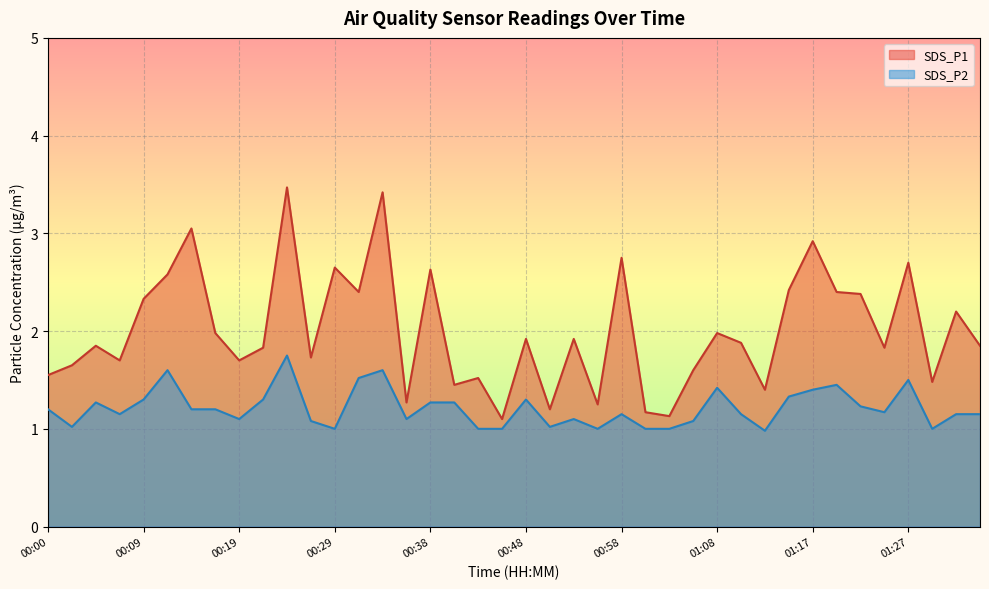

At which category is the sum across all series the highest?

00:24